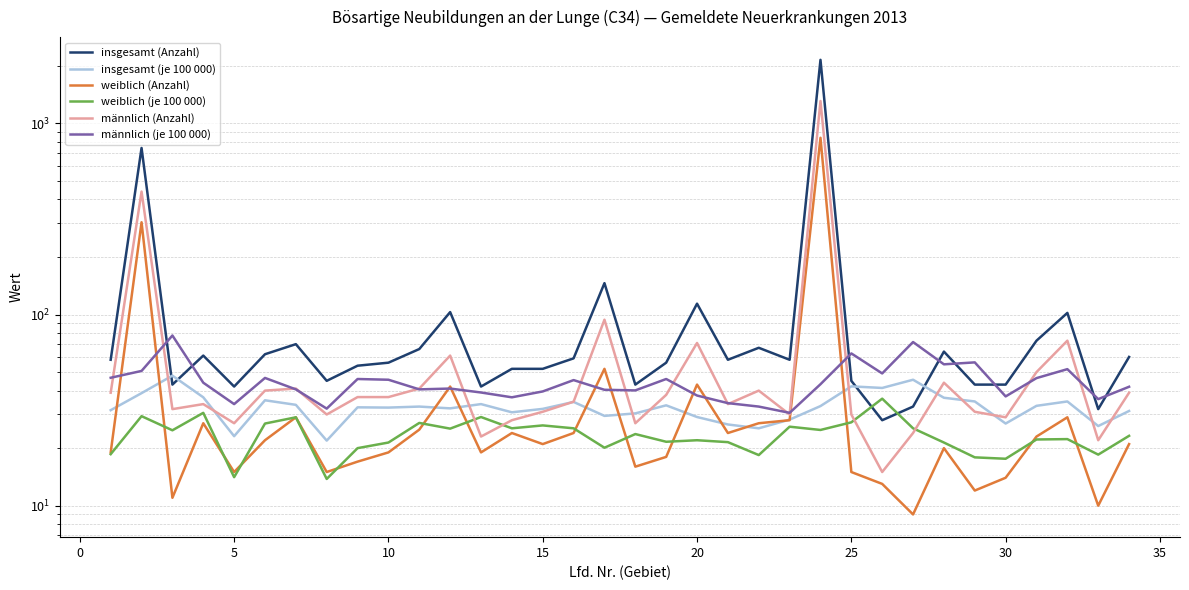

What is the minimum value for männlich (Anzahl)?

15.0